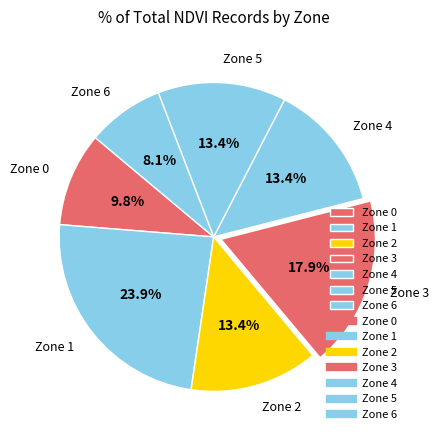

How many slices are in this pie chart?

7